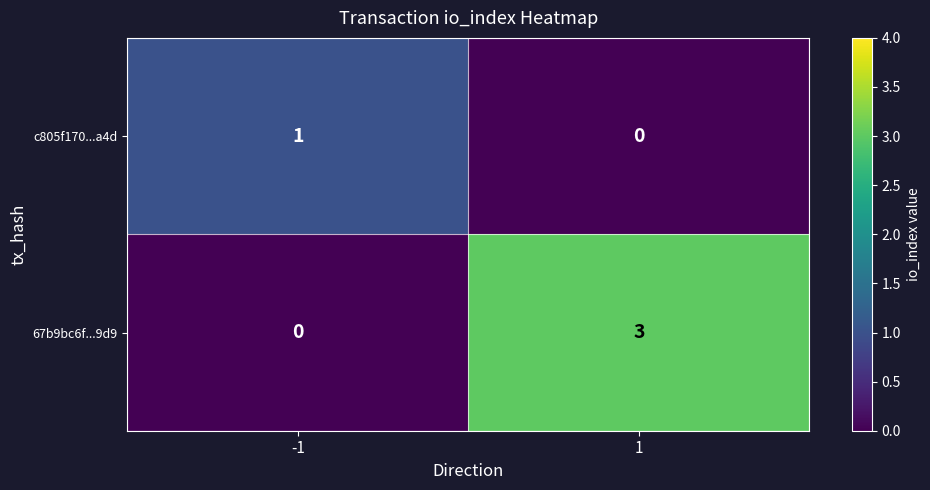

Rank the series by their average value, from lowest to highest.

c805f170...a4d, 67b9bc6f...9d9